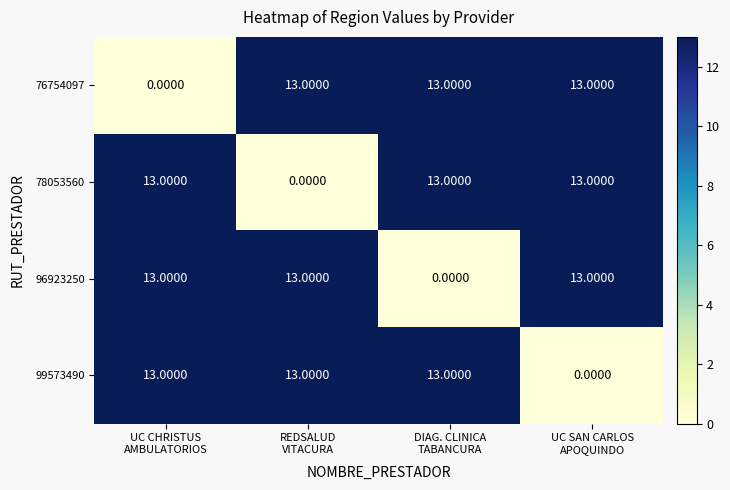

What is the total value across all series at UC CHRISTUS
AMBULATORIOS?

39